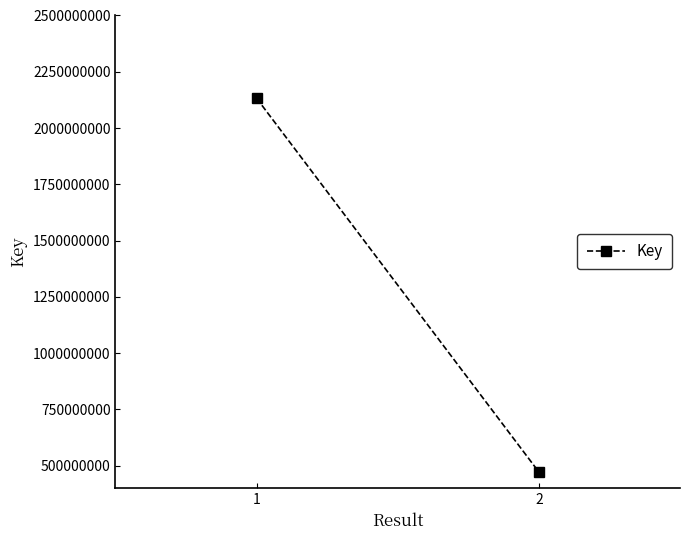

Is it true that the value at 1 is 2132366389?

True